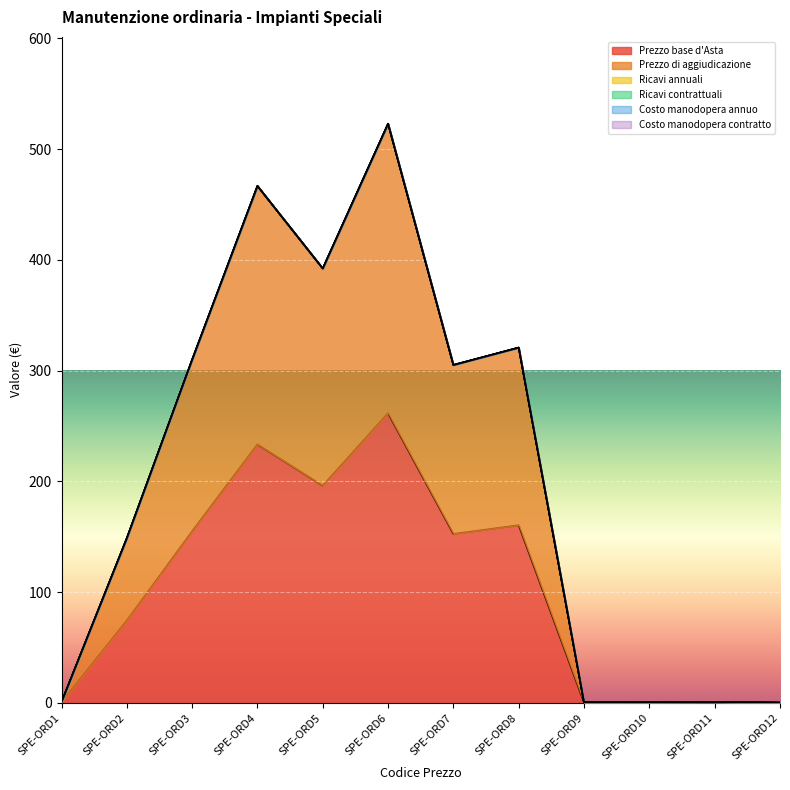

At which category is the sum across all series the highest?

SPE-ORD6